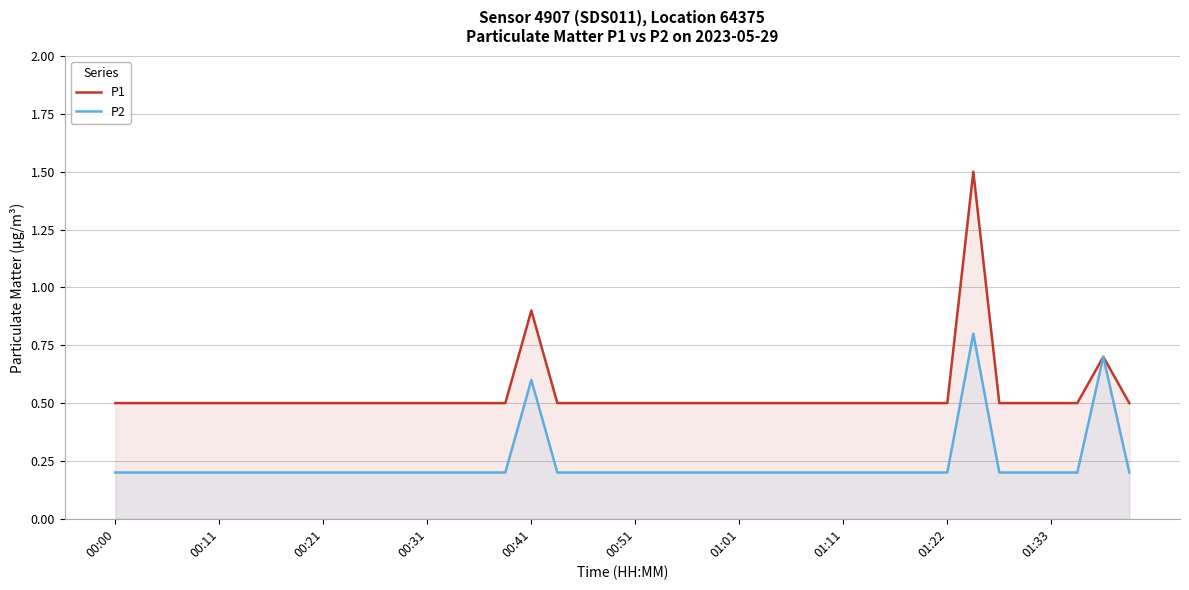

Which series has the widest spread of values?

P1